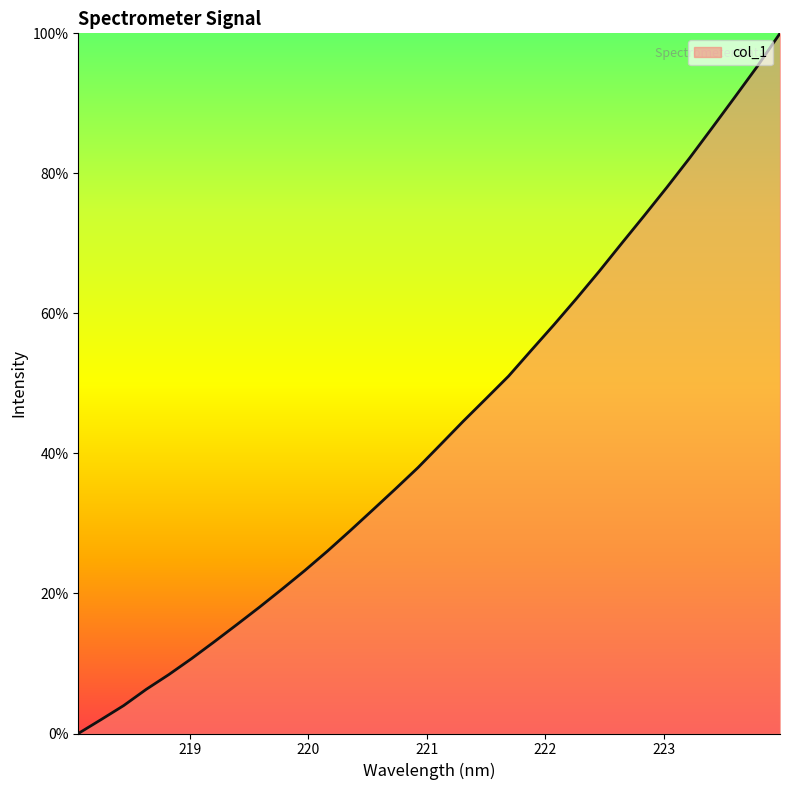

Reading left to right, extract all data points from this chart.

0.0	2.0	4.0	6.3	8.4	10.7	13.1	15.6	18.1	20.6	23.3	26.1	29.0	31.9	34.9	38.0	41.3	44.6	47.8	51.0	54.7	58.4	62.1	66.0	70.0	74.0	78.0	82.2	86.5	90.9	95.3	100.0